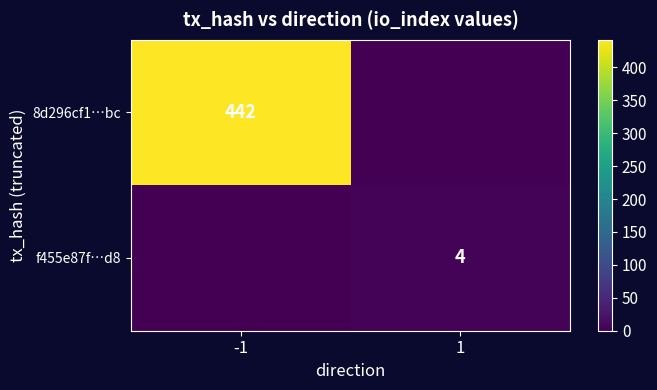

The value of f455e87f…d8 at 1 is 1. True or false?

False